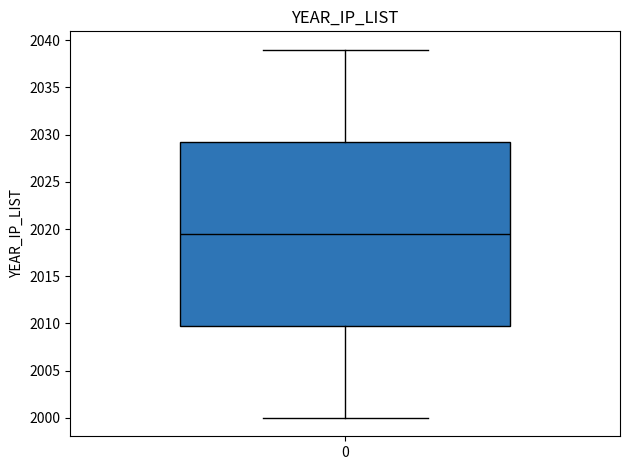

Transcribe this box plot: give where the median line is, the range the box spans, and where the two whiskers end, as read against the y-axis. The values are not printed on the chart, so give them approximately, as read against the axis.

median 2019.5, box 2010.0 to 2029.5, whiskers 2000.0 to 2039.0